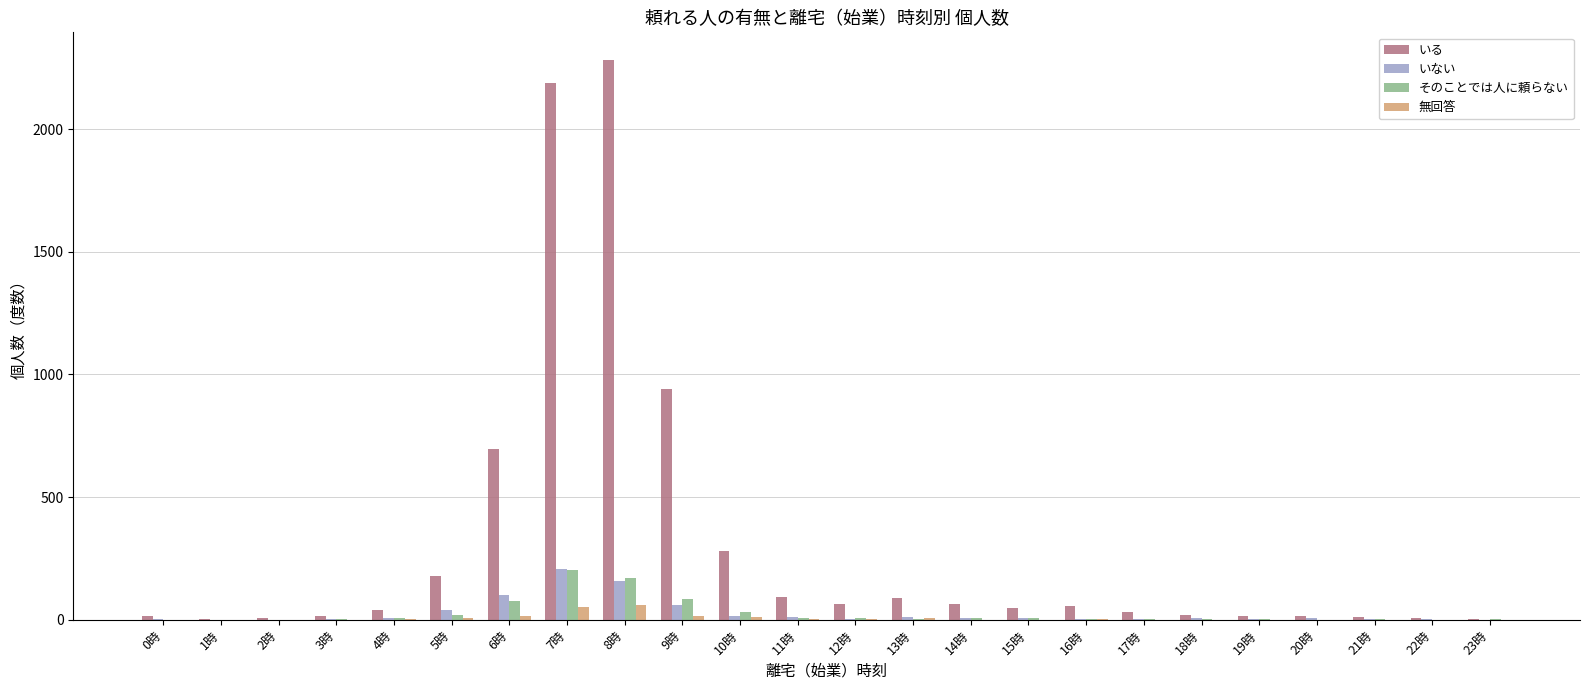

How many groups of bars are there?

24